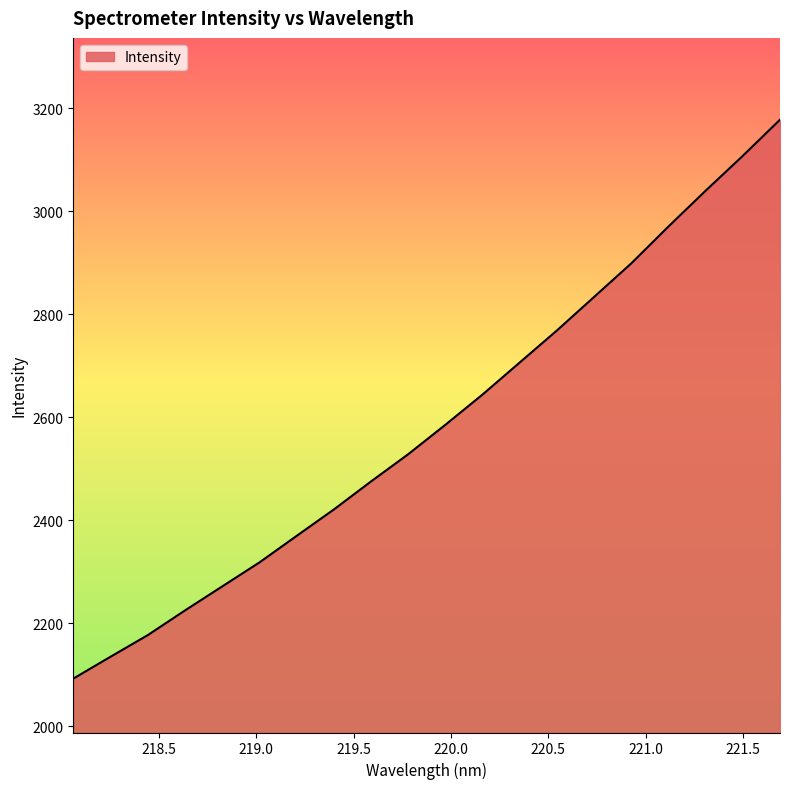

What is the minimum value shown in the chart?

2092.4